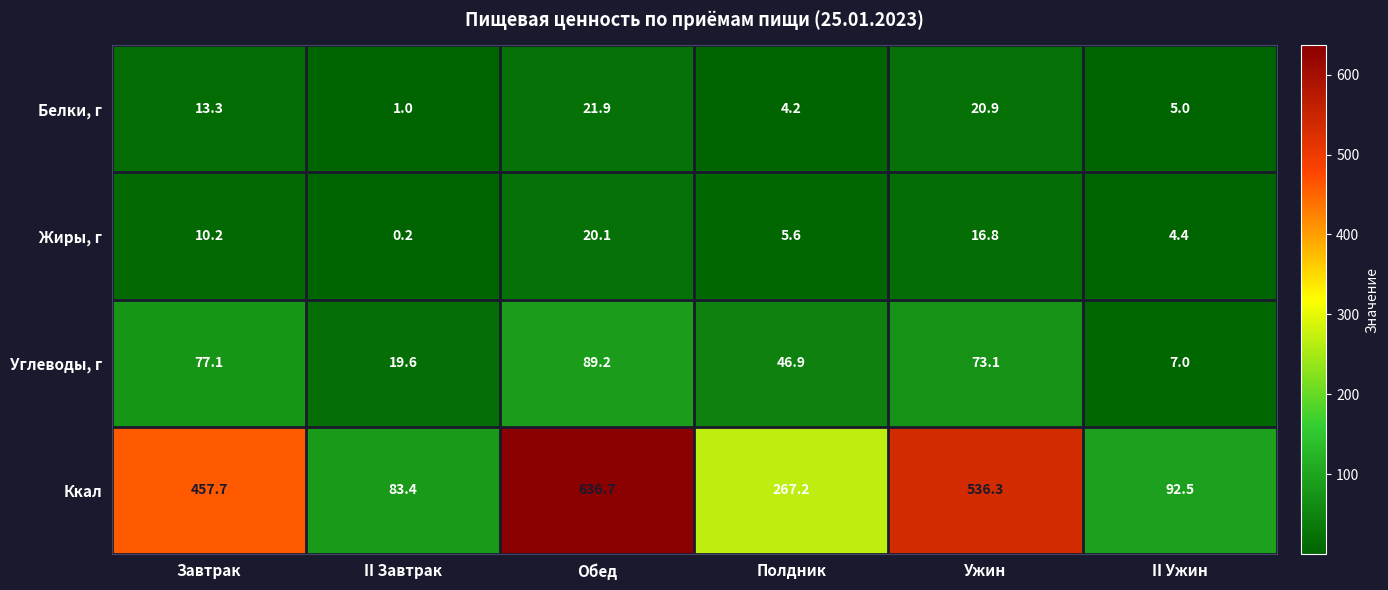

Reading right to left, what are all the values shown in this chart?

Белки, г: 5.0	20.9	4.2	21.9	1.0	13.3
Жиры, г: 4.4	16.8	5.6	20.1	0.2	10.2
Углеводы, г: 7.0	73.1	46.9	89.2	19.6	77.1
Ккал: 92.5	536.3	267.2	636.7	83.4	457.7